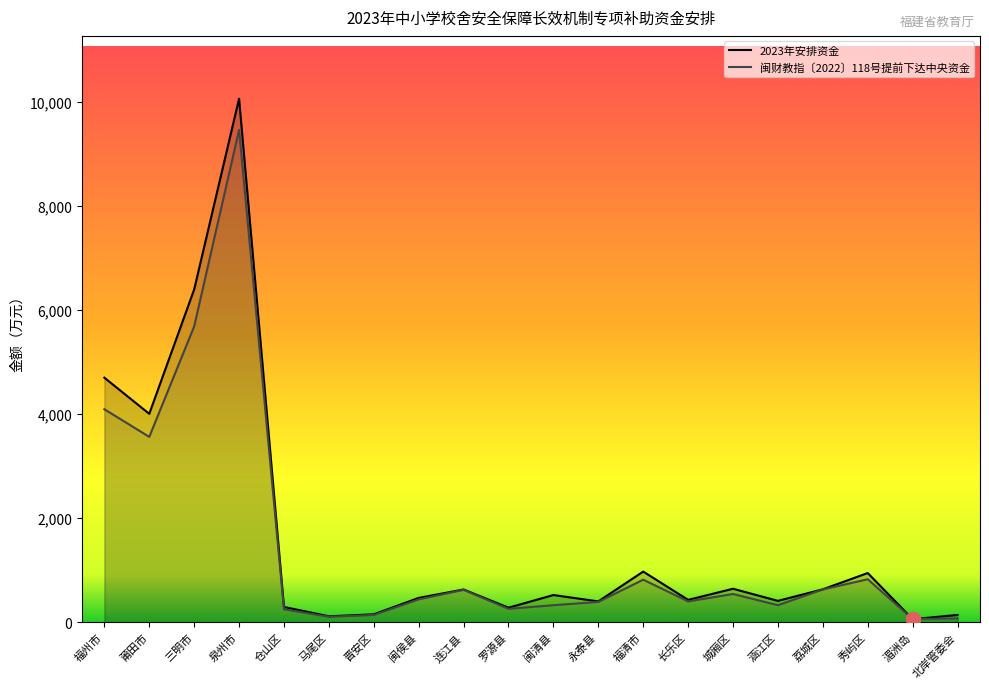

Which series has the largest total across all categories?

2023年安排资金